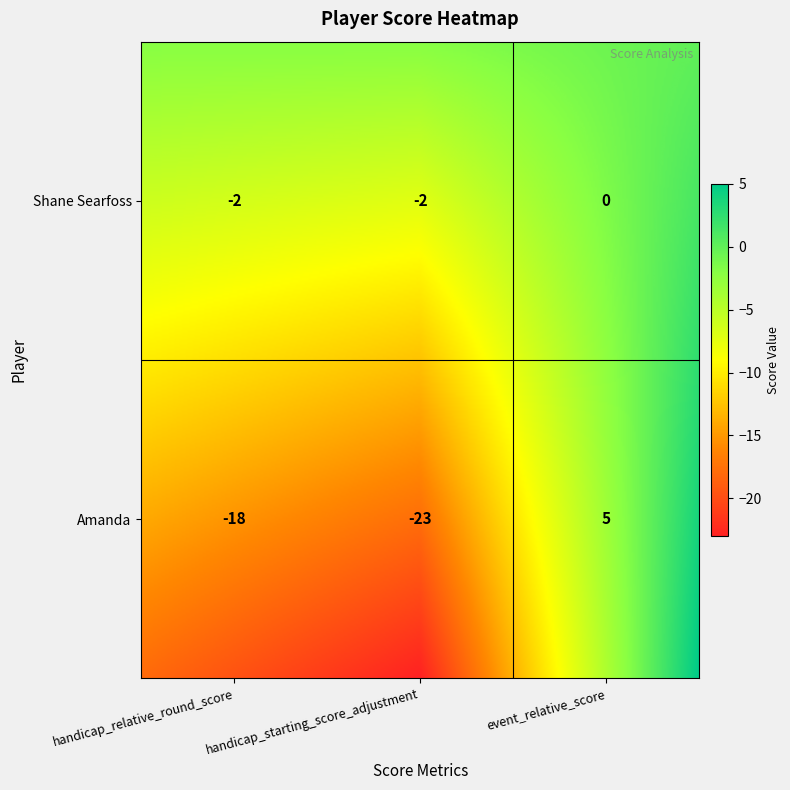

How many distinct data groups are displayed?

2